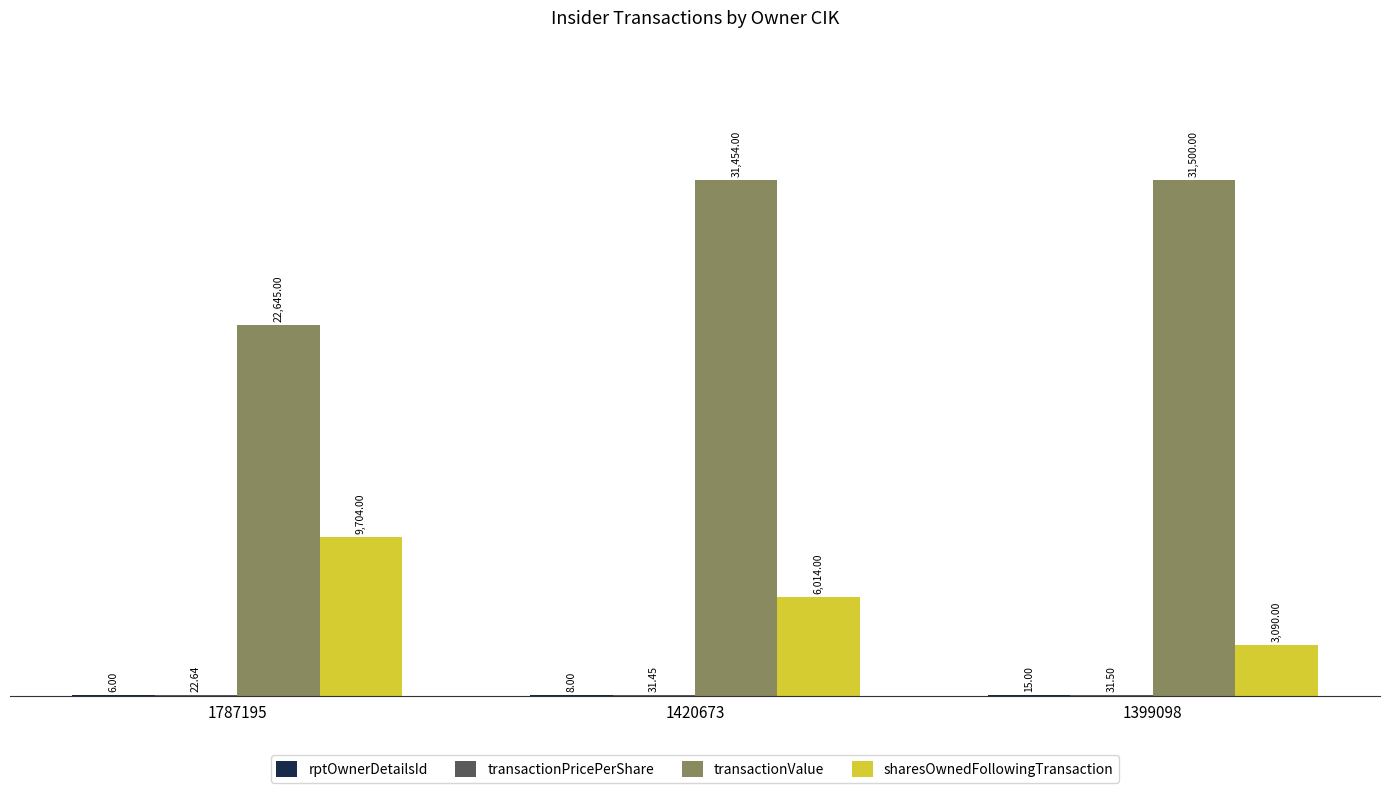

What is the total value across all series at 1420673?

37507.5